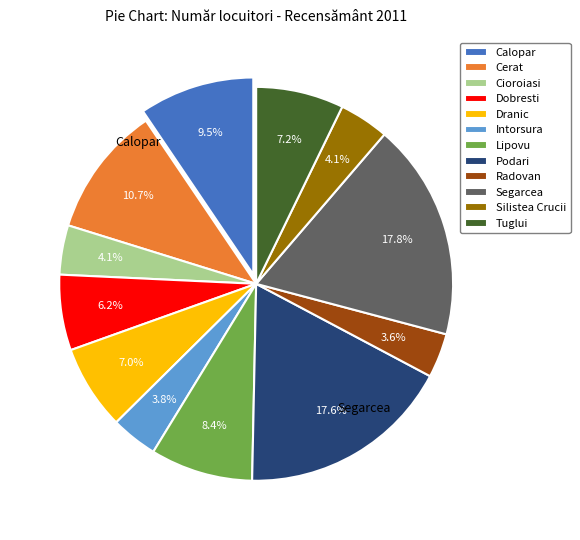

What is the change in value from Intorsura to Silistea Crucii?

+101